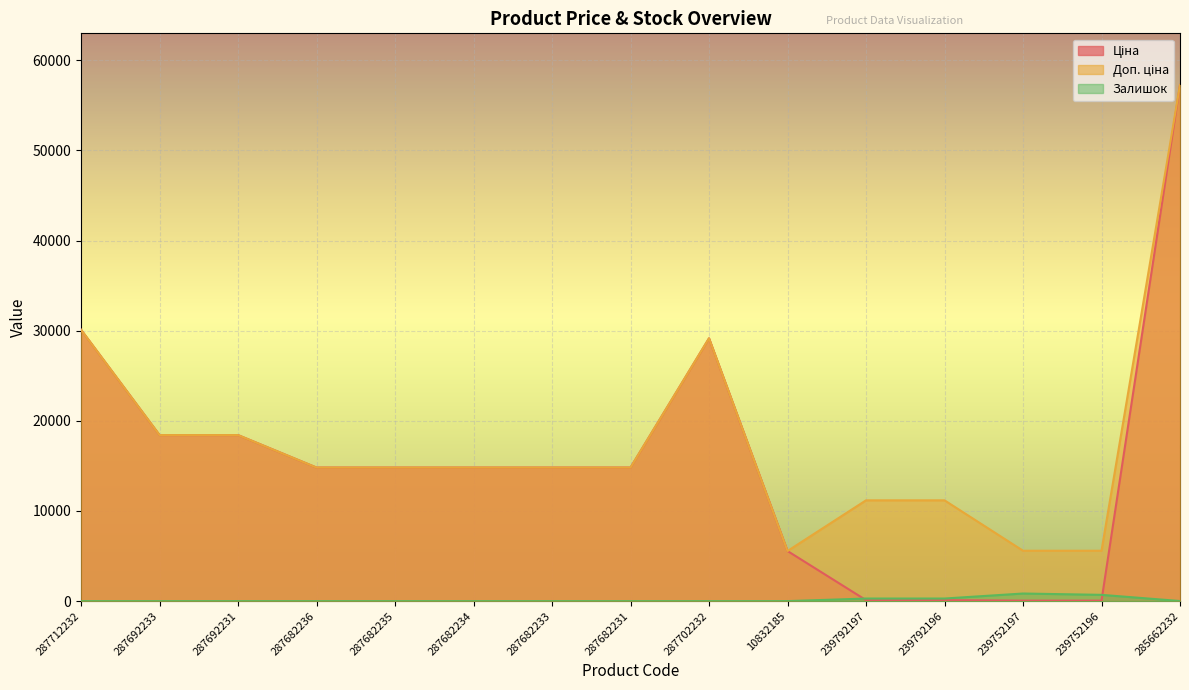

What is the label of the 6th point from the right?

10832185